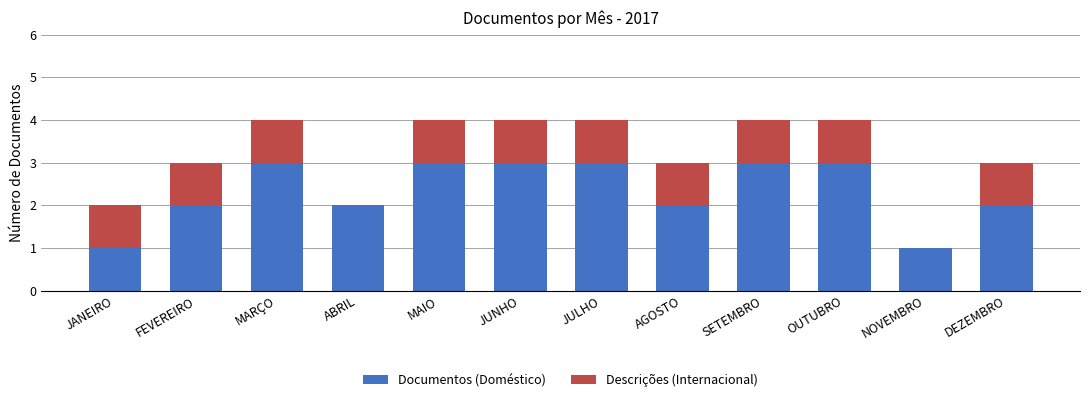

Are the bars horizontal?

No